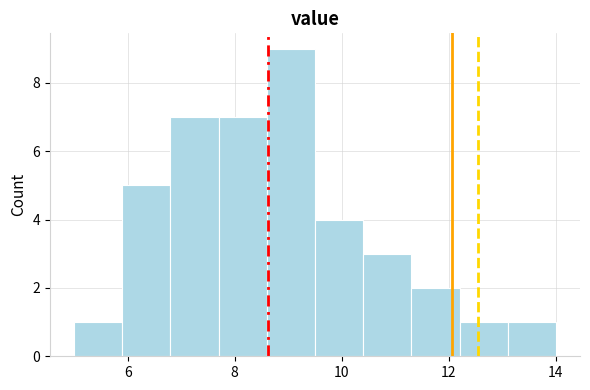

Reading left to right, transcribe this chart: for each bar, give the range it covers on the x-axis and its height. Neither the bar edges nor the heights are printed on the chart, so give them approximately, as read against the axes.

5.0 to 5.9: 1
5.9 to 6.8: 5
6.8 to 7.7: 7
7.7 to 8.6: 7
8.6 to 9.5: 9
9.5 to 10.4: 4
10.4 to 11.3: 3
11.3 to 12.2: 2
12.2 to 13.1: 1
13.1 to 14.0: 1